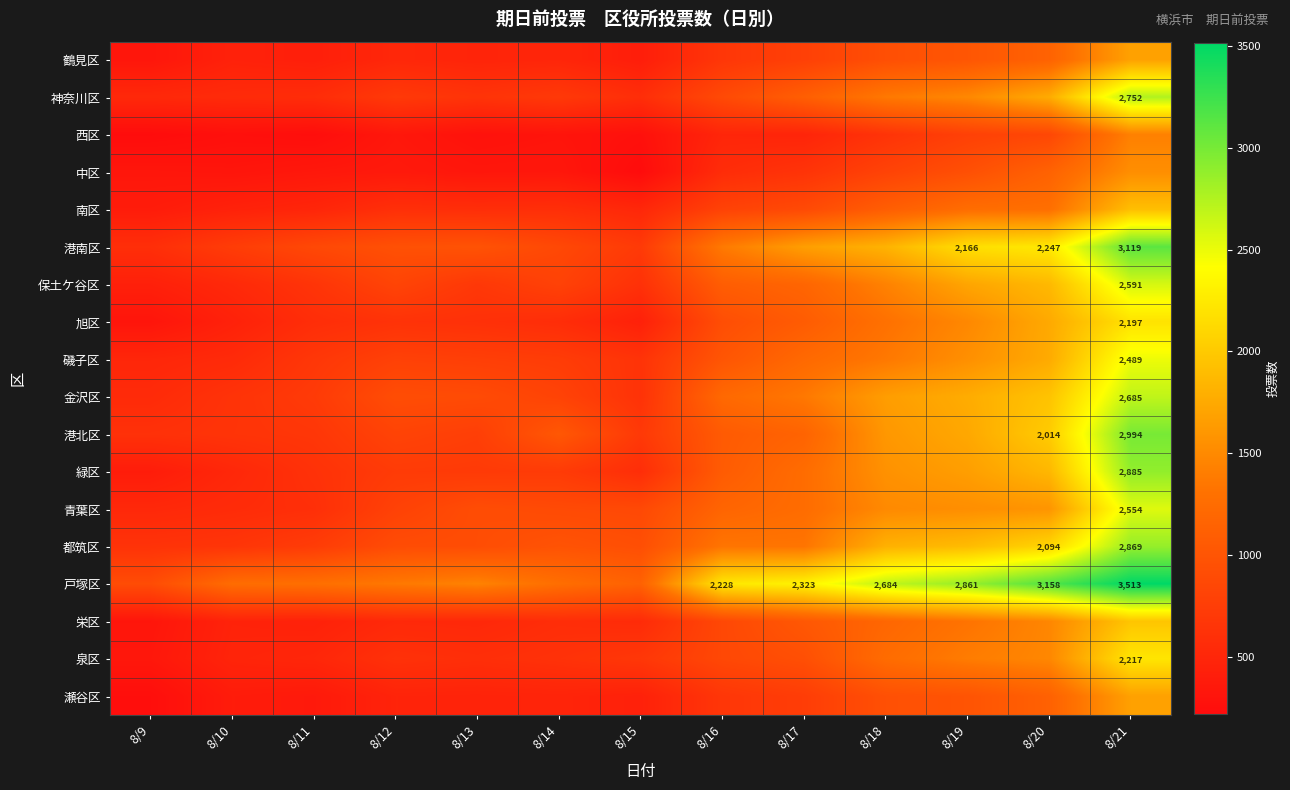

Which has a higher value, 8/21 or 8/11?

8/21